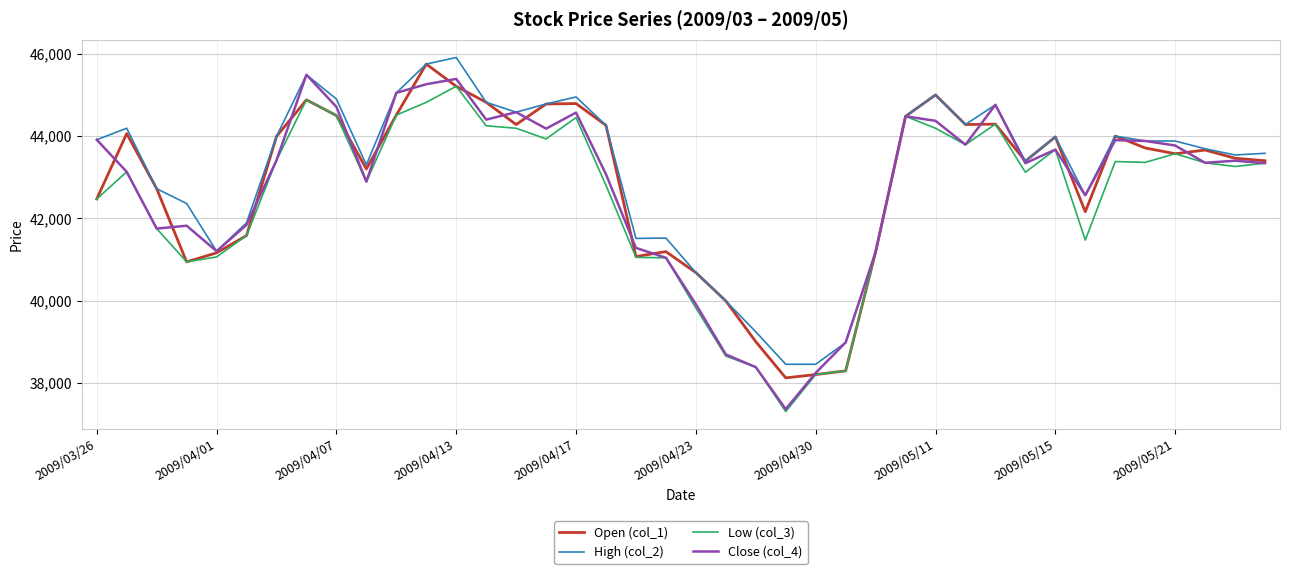

Which series has the largest range (max minus min)?

Close (col_4)